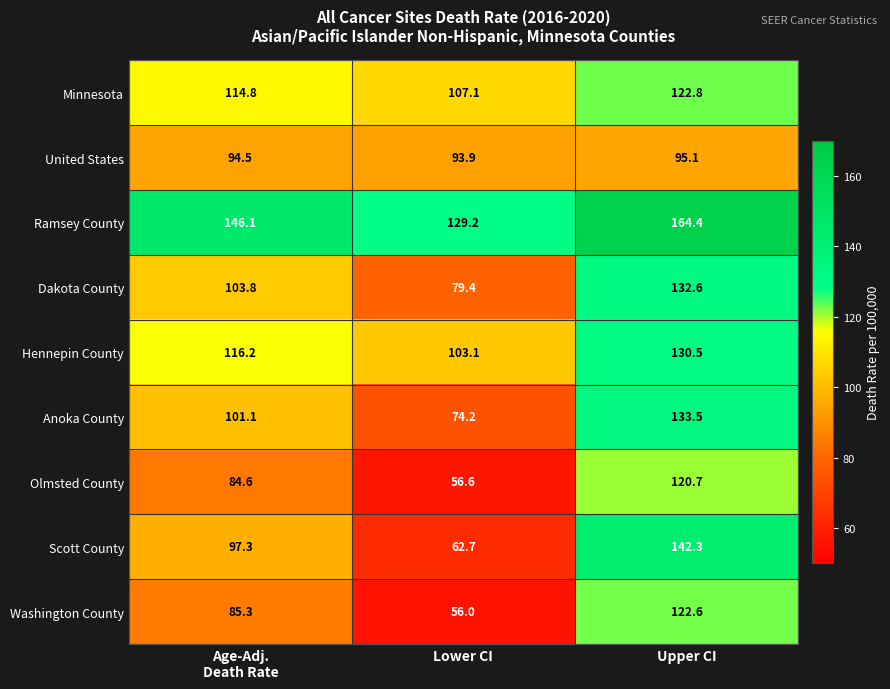

Reading left to right, extract all data points from this chart.

Minnesota: 114.8	107.1	122.8
United States: 94.5	93.9	95.1
Ramsey County: 146.1	129.2	164.4
Dakota County: 103.8	79.4	132.6
Hennepin County: 116.2	103.1	130.5
Anoka County: 101.1	74.2	133.5
Olmsted County: 84.6	56.6	120.7
Scott County: 97.3	62.7	142.3
Washington County: 85.3	56.0	122.6